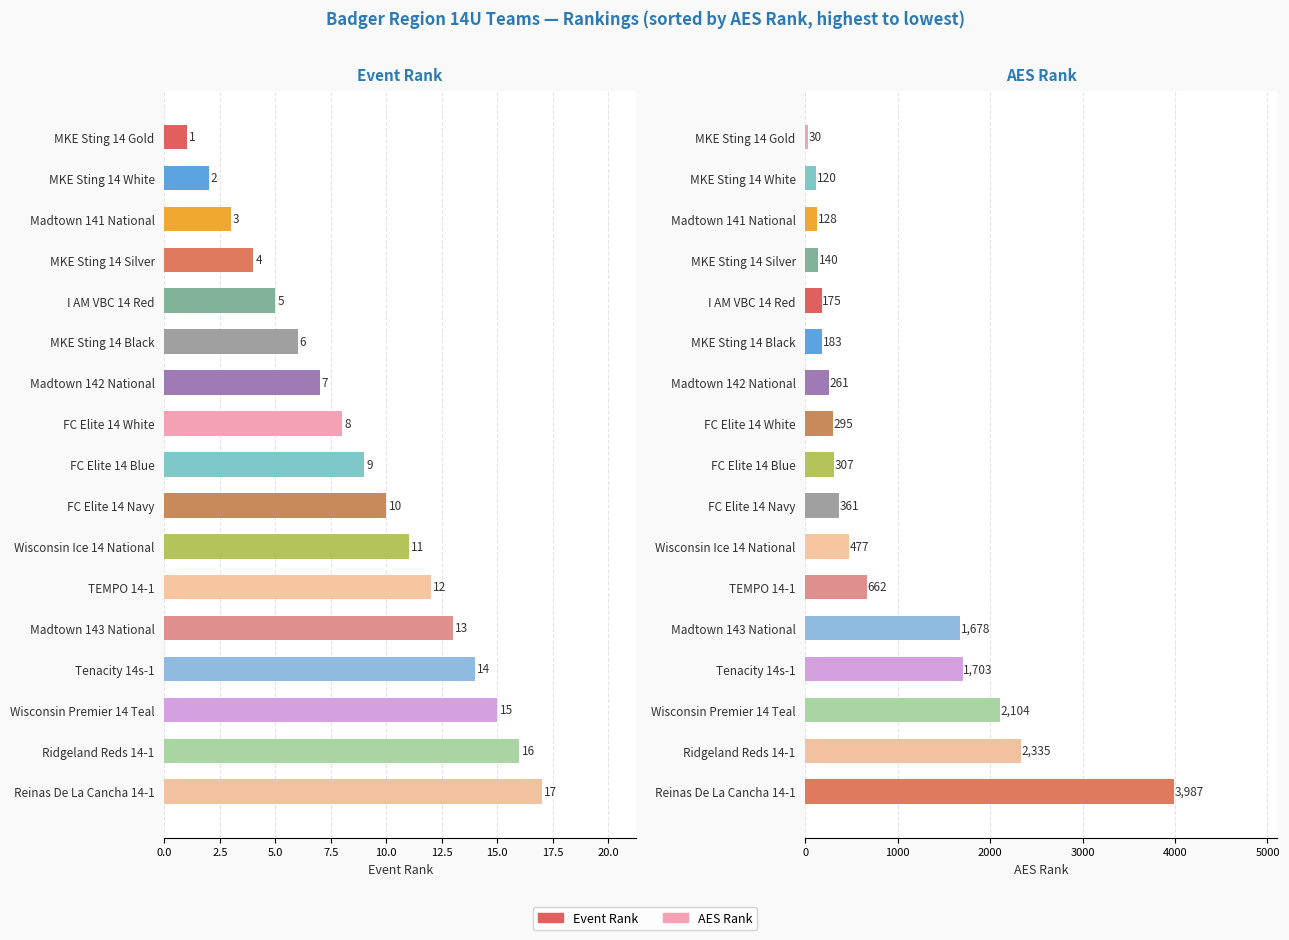

Are the bars grouped side by side (vs. stacked)?

Yes